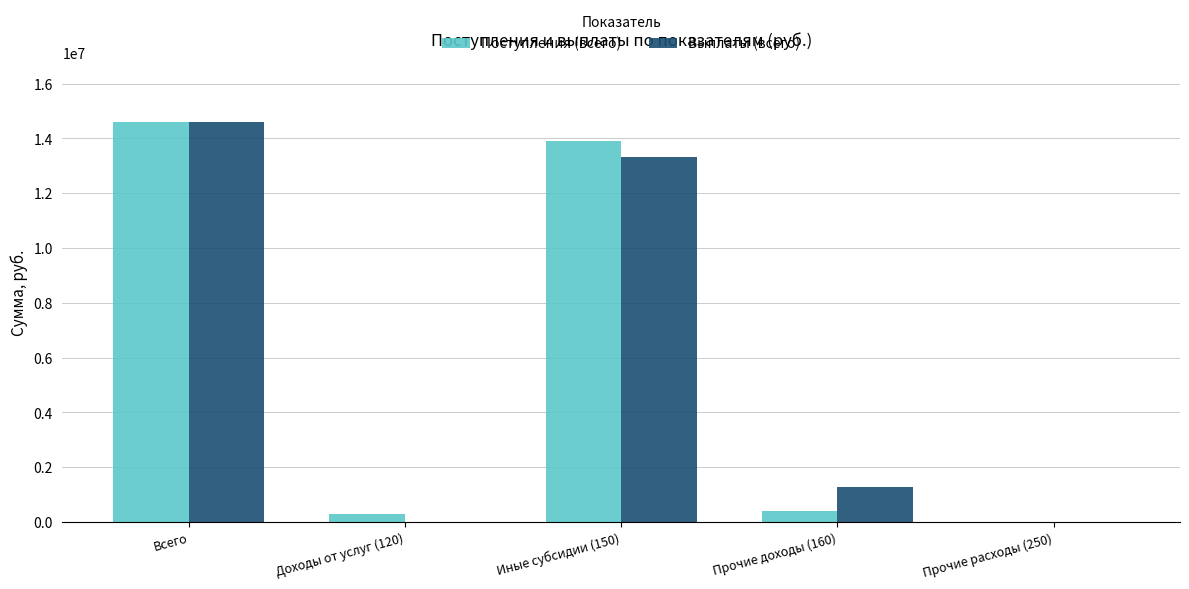

What is the sum of all Поступления (всего) values?

29188201.8